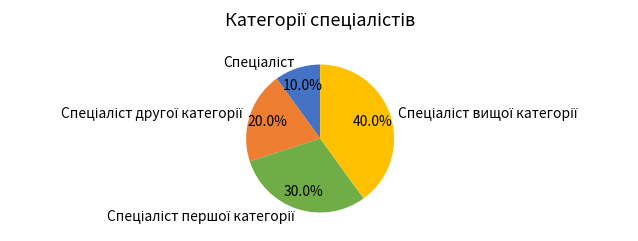

Is there any slice that represents more than half of the pie?

No